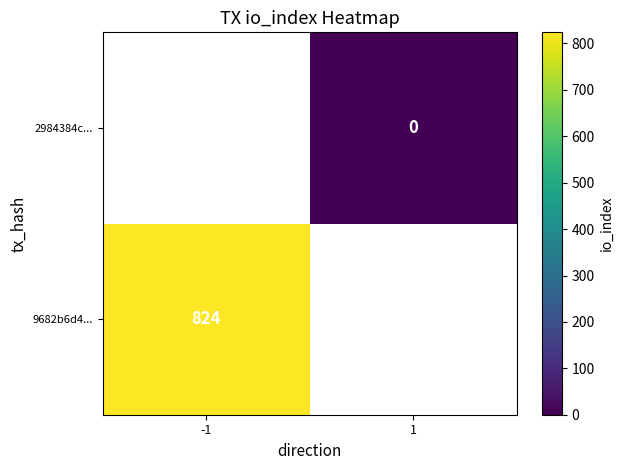

At how many categories does at least one series exceed 790?

1